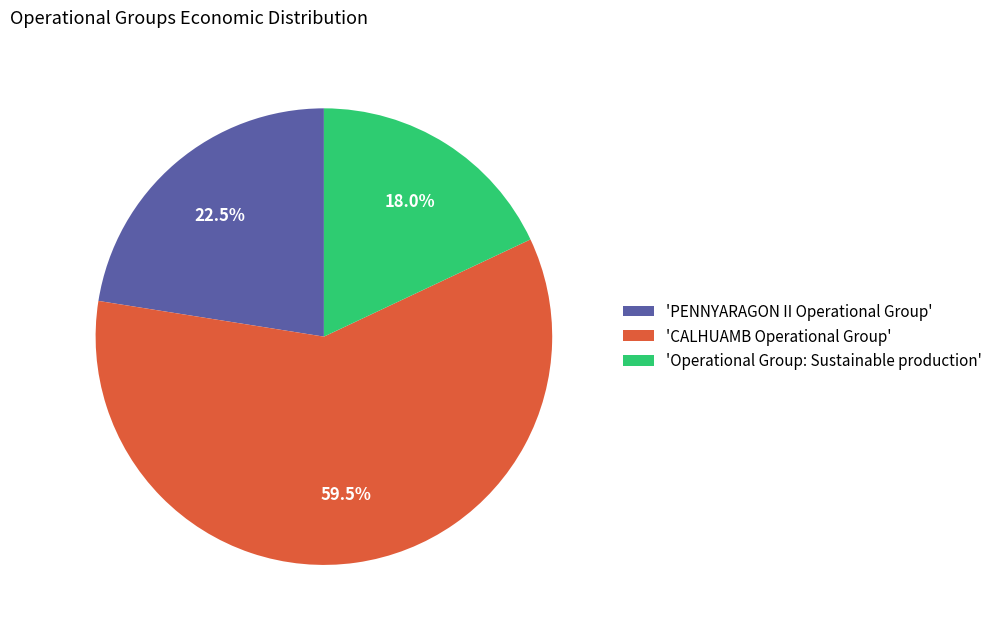

How many slices are in this pie chart?

3